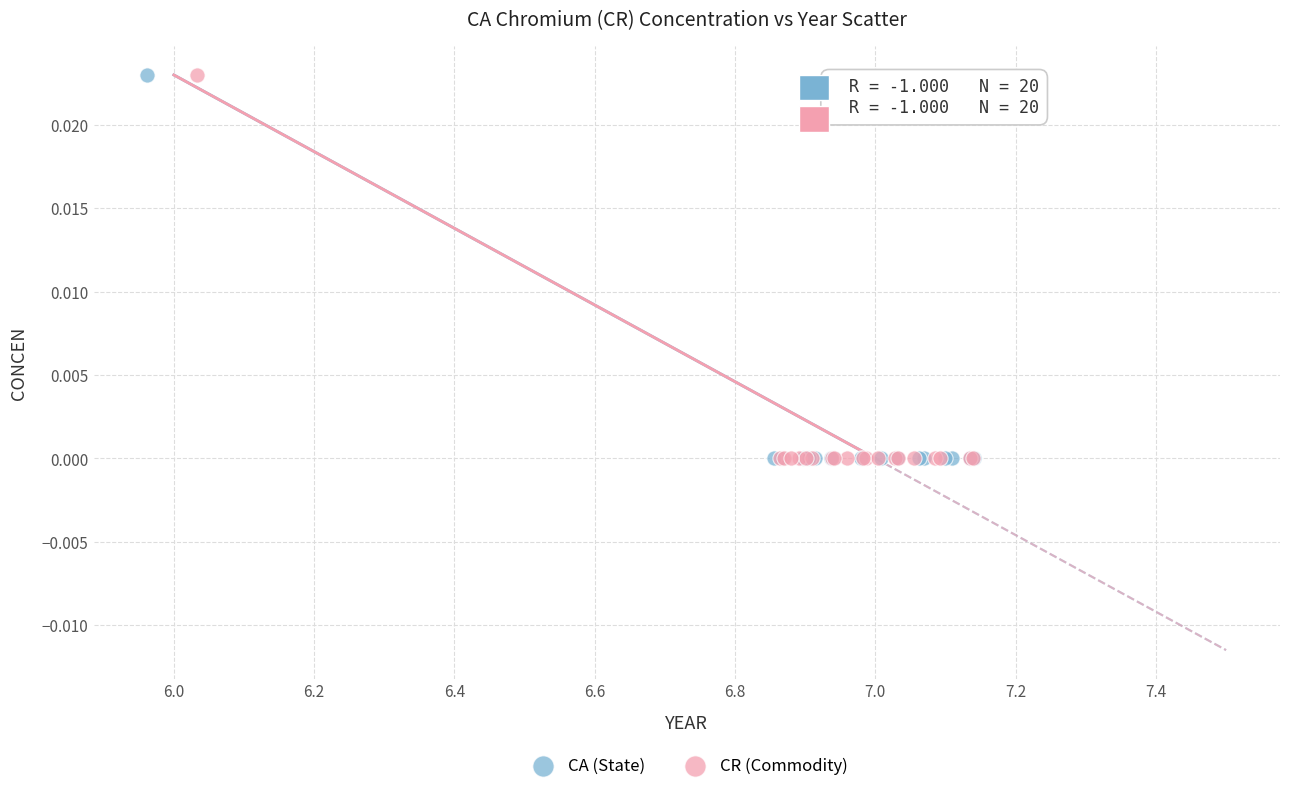

What are all the series names shown in the legend?

CA (State), CR (Commodity)